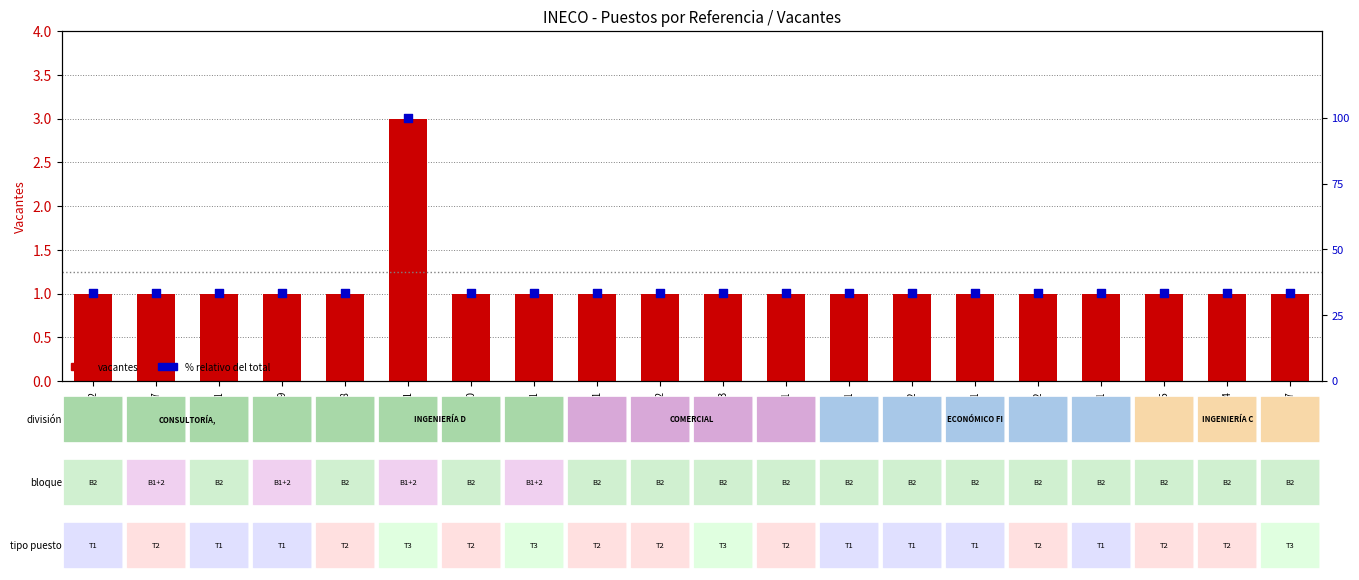

Which series has the largest Y range (max minus min)?

% relativo